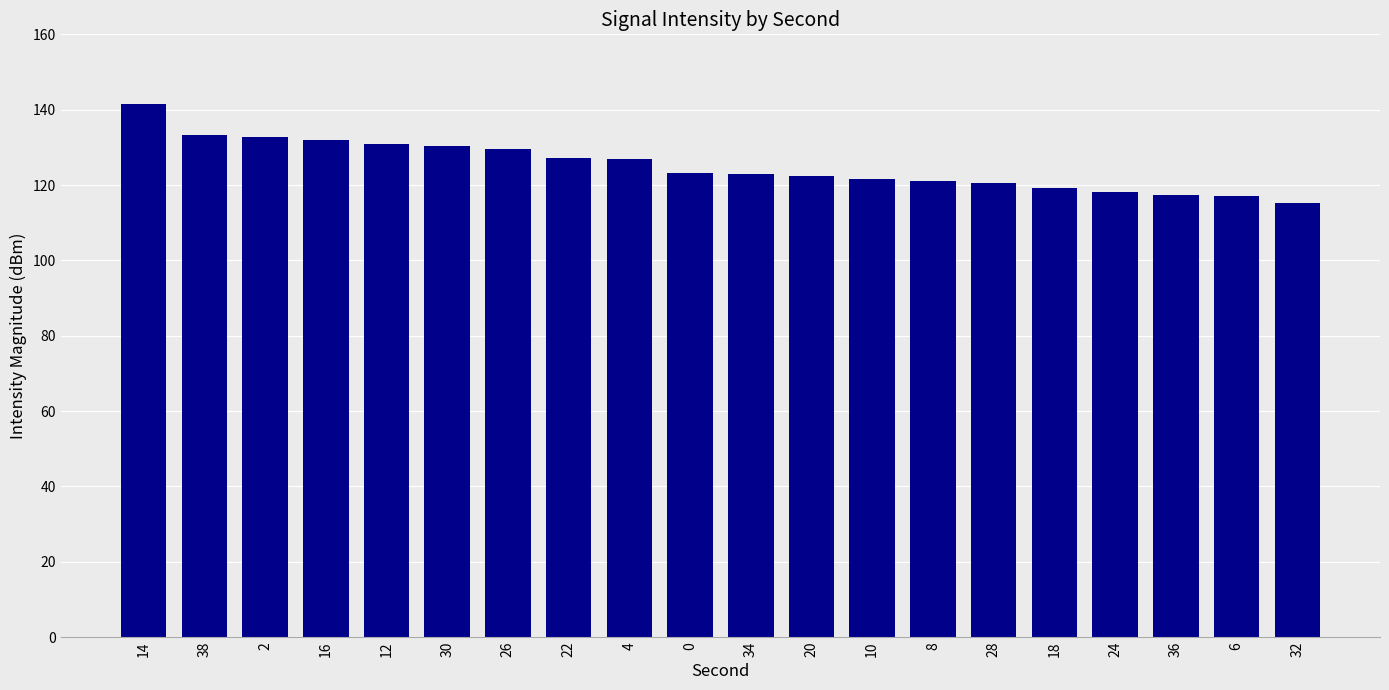

What is the sum of the values at 0 and 8?

244.4